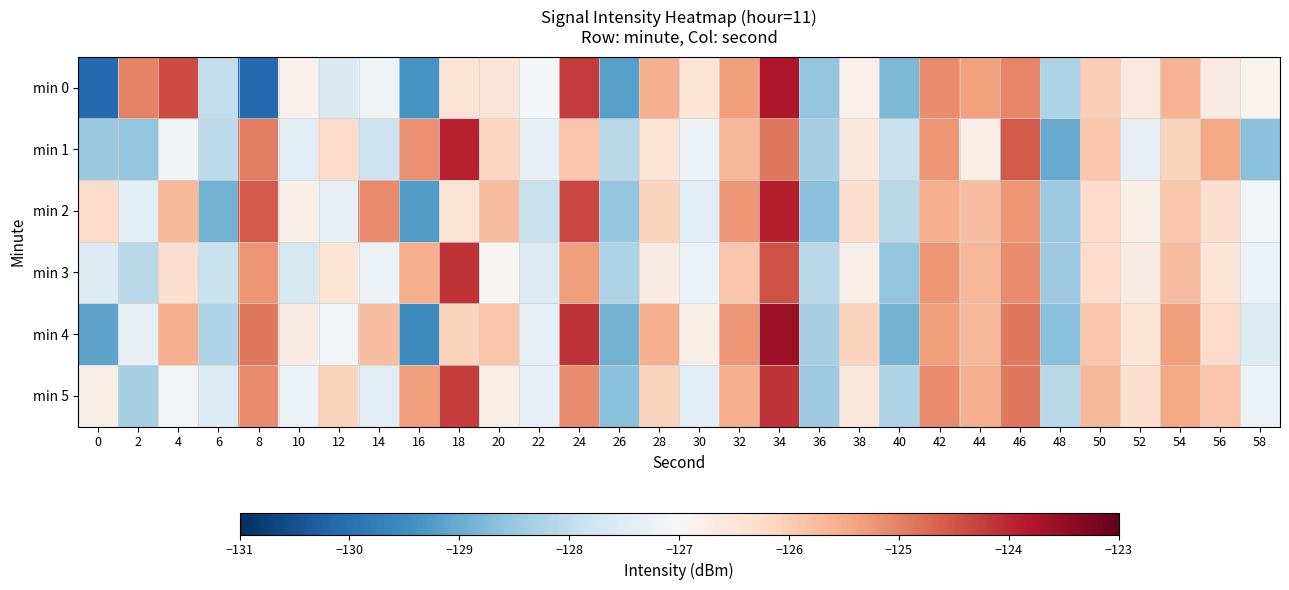

Which series changed the most between 40 and 50?

min 4